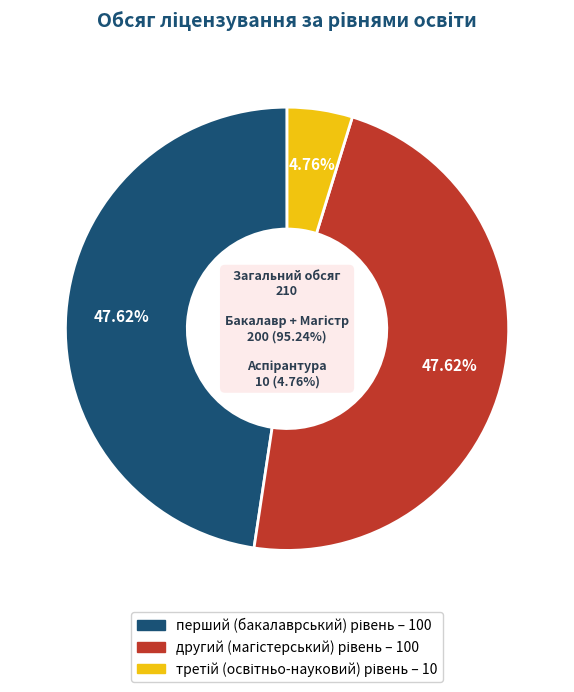

Does другий (магістерський) рівень account for over 50% of the chart?

No